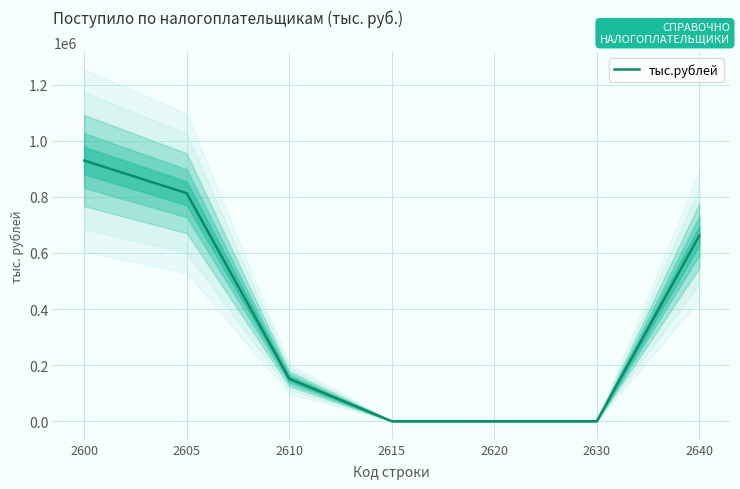

Count the values in the range 0 to 812968.

6